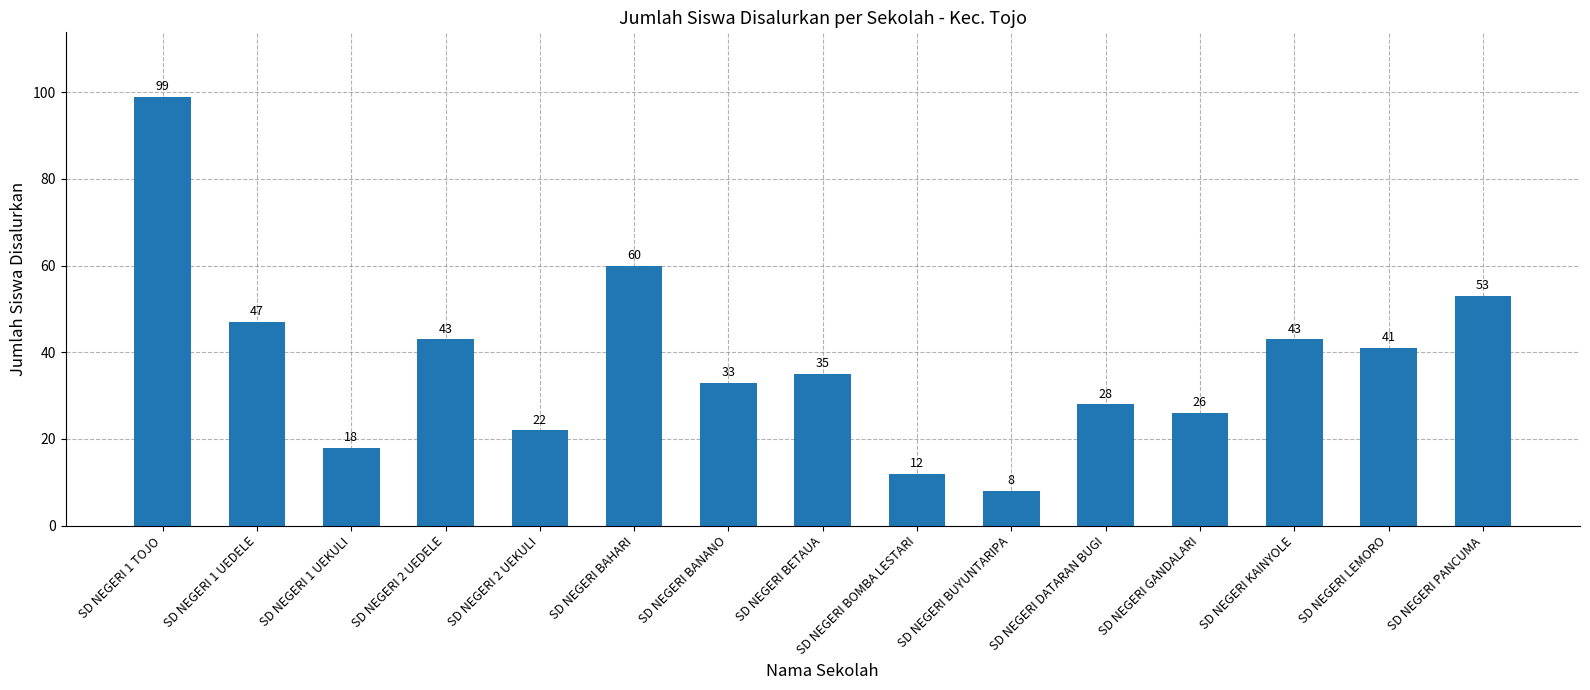

At which label does the data first exceed 35?

SD NEGERI 1 TOJO